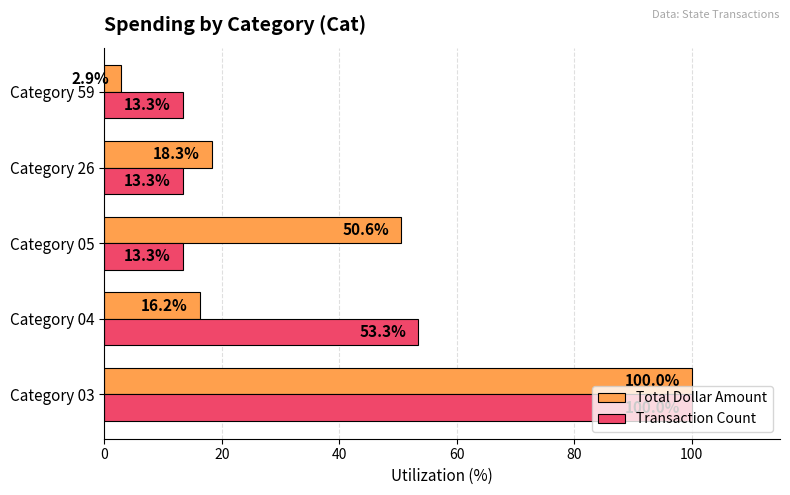

What is the difference between the maximum and minimum values in the Total Dollar Amount series?

97.1